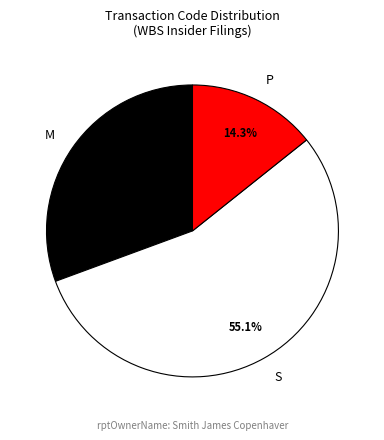

Combined, do P and S account for over 50%?

Yes